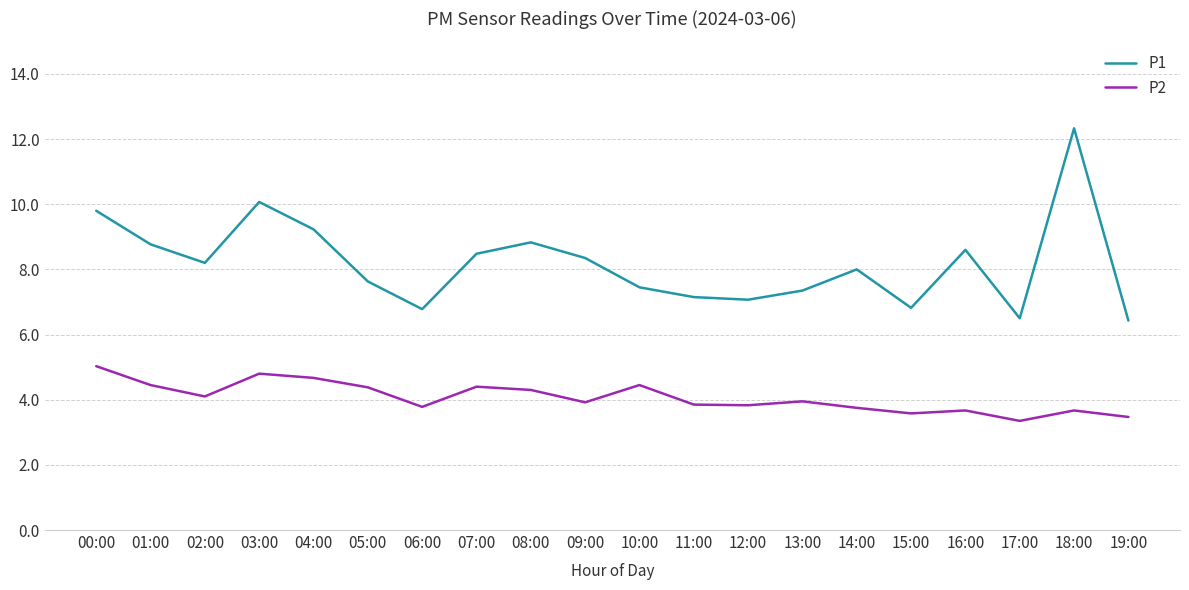

What are all the series names shown in the legend?

P1, P2